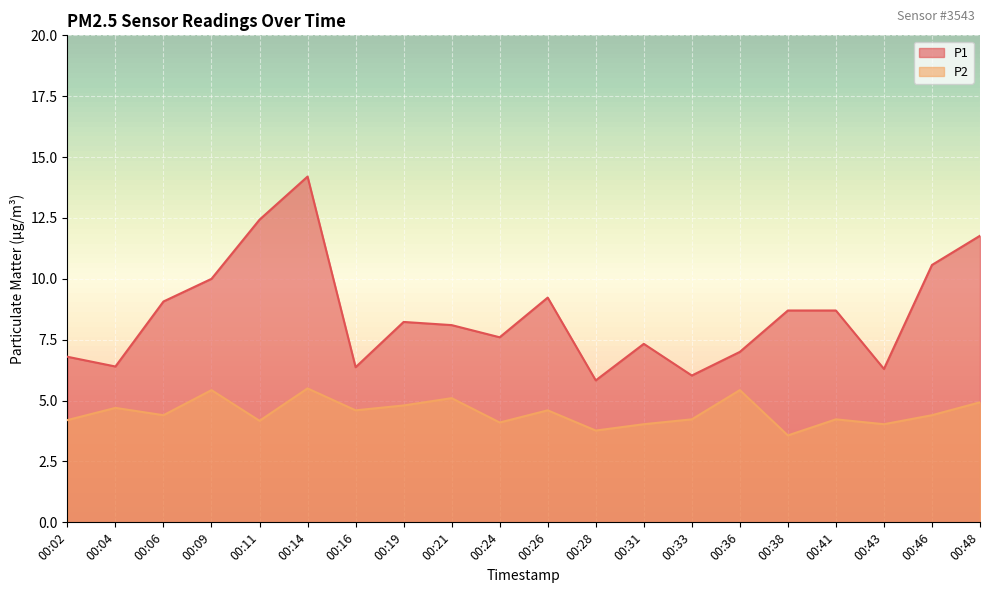

Reading left to right, list all the values displayed in this chart.

P1: 00:02=6.8	00:04=6.4	00:06=9.1	00:09=10.0	00:11=12.4	00:14=14.2	00:16=6.4	00:19=8.2	00:21=8.1	00:24=7.6	00:26=9.2	00:28=5.8	00:31=7.3	00:33=6.0	00:36=7.0	00:38=8.7	00:41=8.7	00:43=6.3	00:46=10.6	00:48=11.8
P2: 00:02=4.2	00:04=4.7	00:06=4.4	00:09=5.4	00:11=4.2	00:14=5.5	00:16=4.6	00:19=4.8	00:21=5.1	00:24=4.1	00:26=4.6	00:28=3.8	00:31=4.0	00:33=4.2	00:36=5.4	00:38=3.6	00:41=4.2	00:43=4.0	00:46=4.4	00:48=4.9